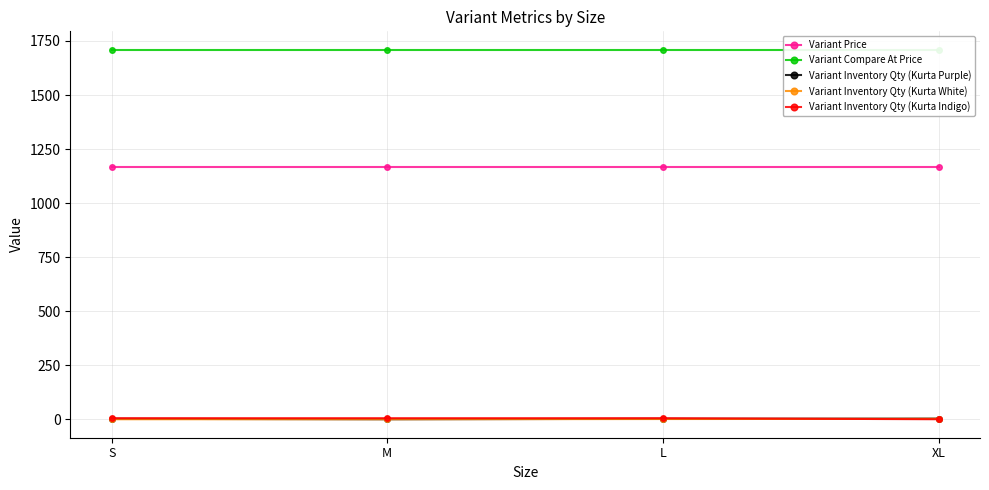

How many categories are shown in the chart?

4